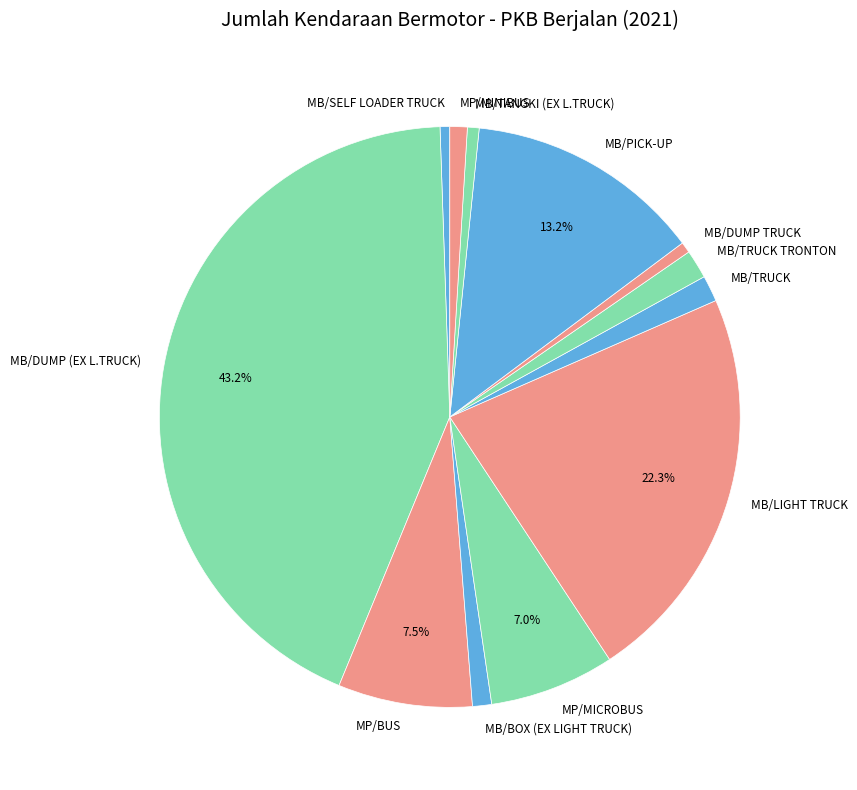

Between MB/TRUCK TRONTON and MB/DUMP (EX L.TRUCK), which is larger?

MB/DUMP (EX L.TRUCK)